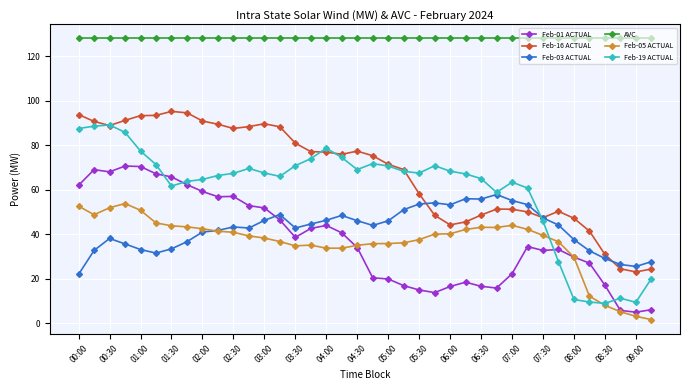

True or false: Feb-19 ACTUAL and Feb-01 ACTUAL cross at least once.

True